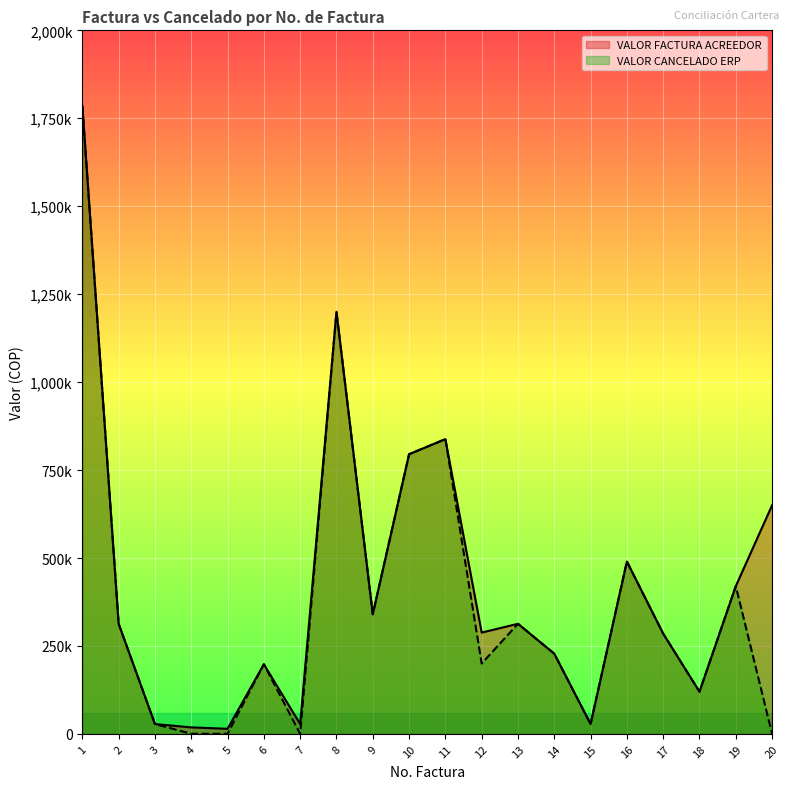

Reading right to left, list all the values displayed in this chart.

VALOR FACTURA ACREEDOR: 650000	420000	120000	285000	490000	28000	228000	313000	288000	838000	795000	340000	1200000	28000	198000	14500	18500	28000	313000	1785000
VALOR CANCELADO ERP: 0	420000	120000	285000	490000	28000	228000	313000	200000	838000	795000	340000	1200000	0	198000	290	370	28000	313000	1785000